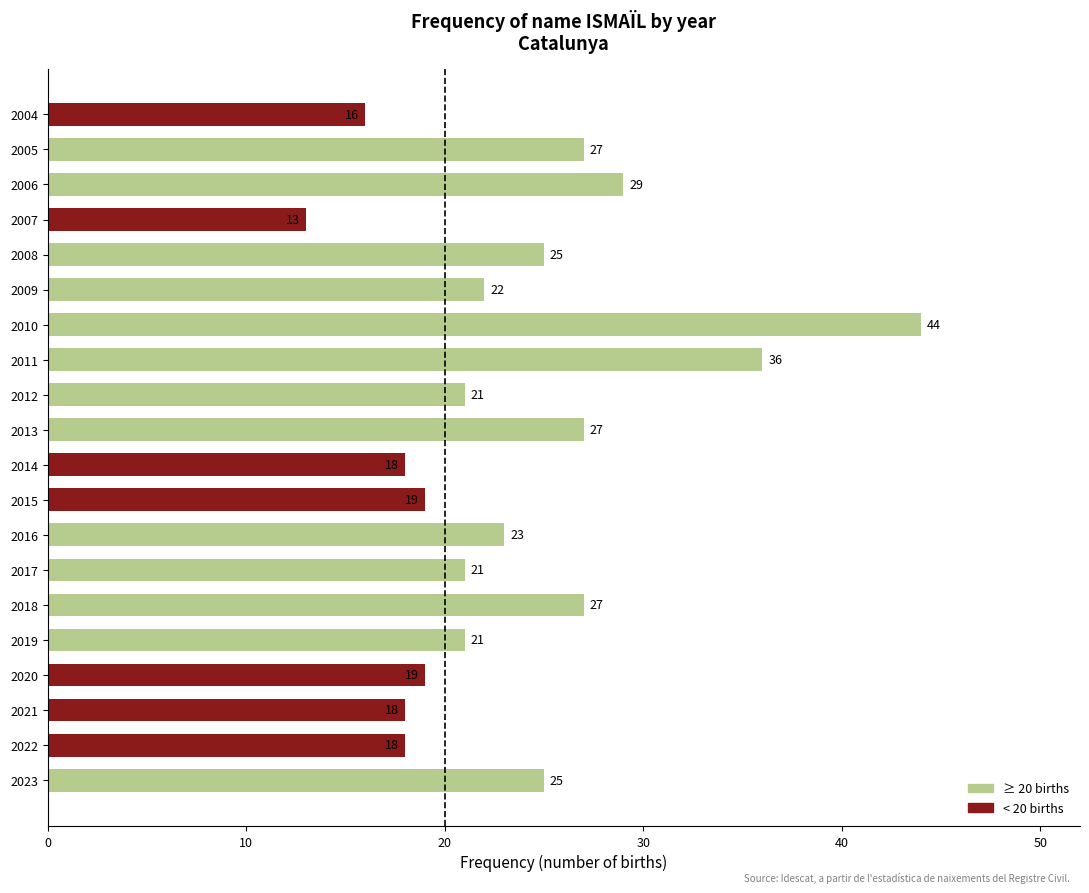

The value at 2009 is 22. True or false?

True